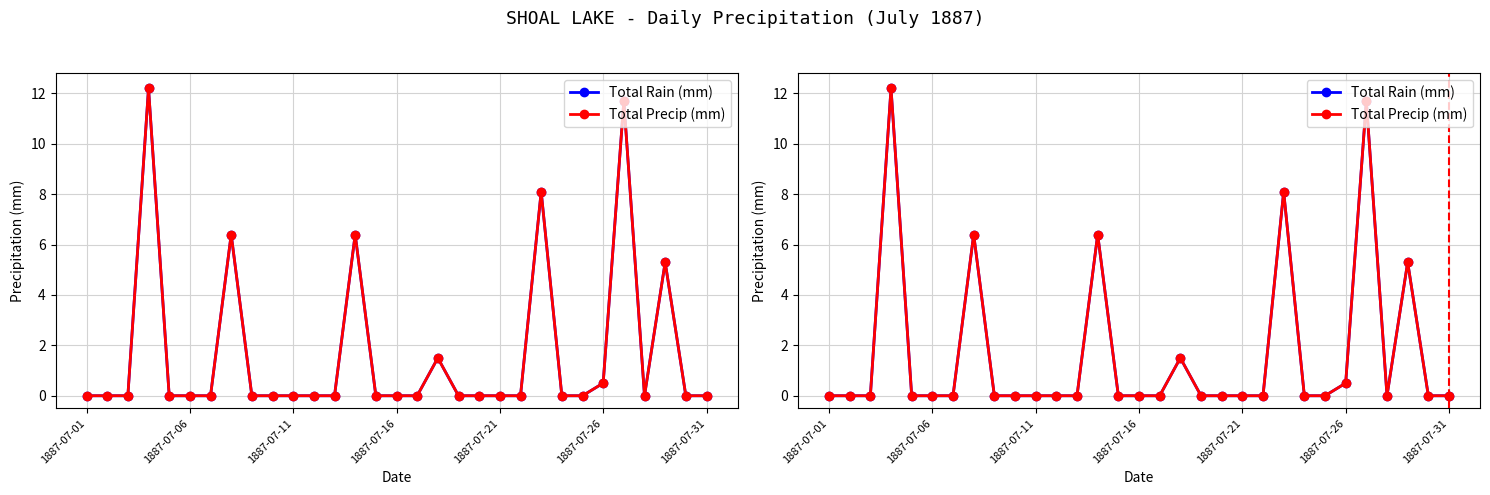

The Total Precip (mm) series shows 0.0 at 9. True or false?

True